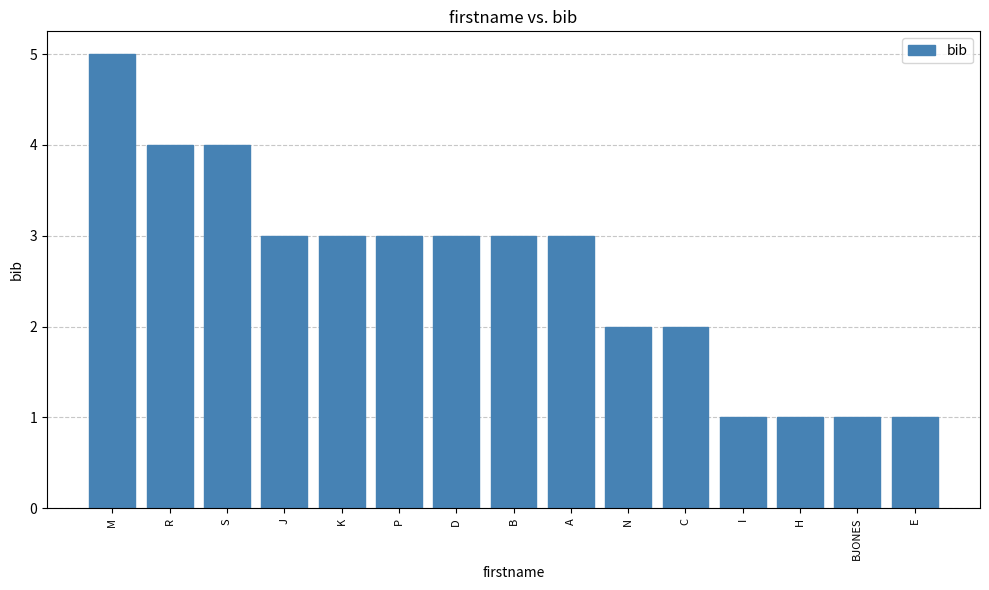

What is the difference between the maximum and minimum values?

4